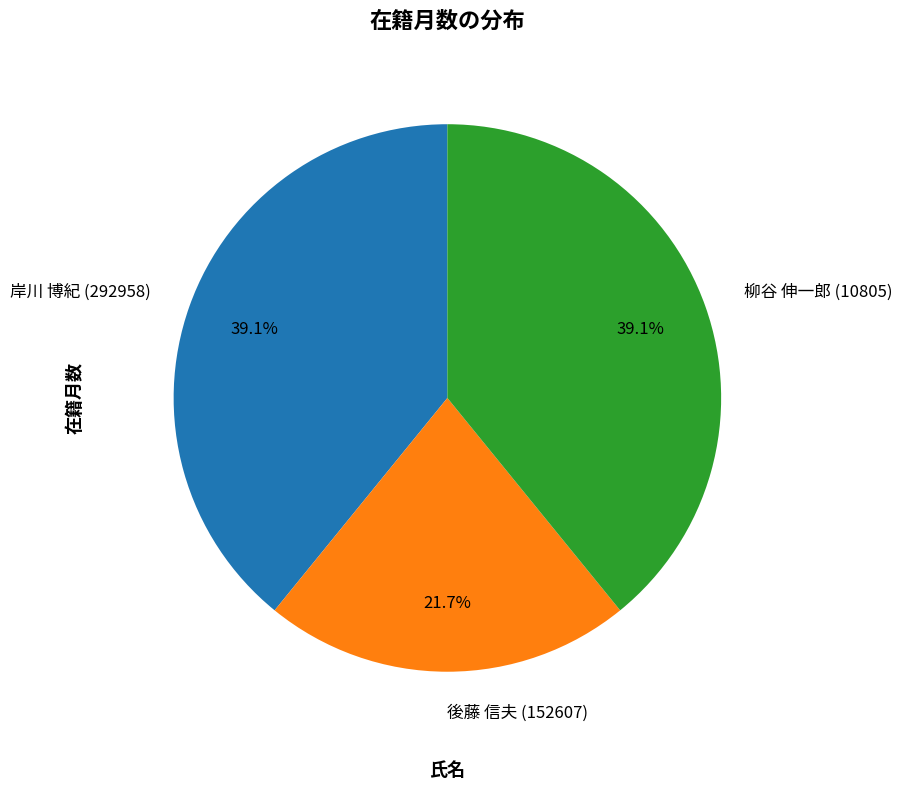

Is it true that 岸川 博紀 (292958) is 50% of the pie?

False